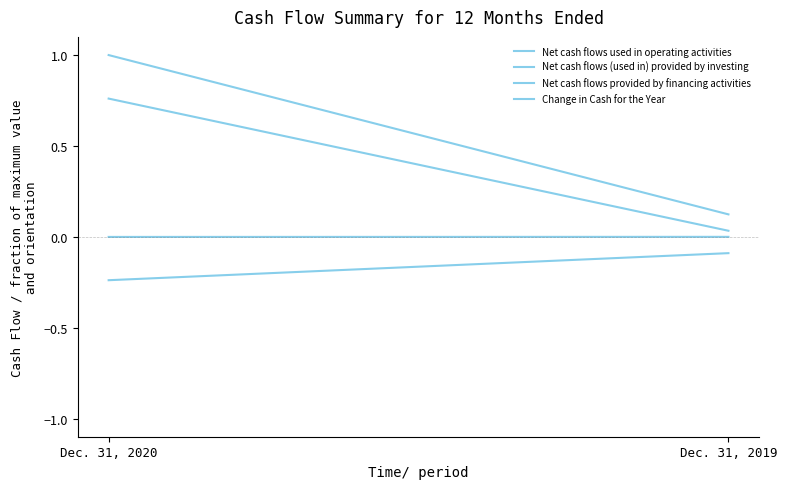

How many values in the Net cash flows provided by financing activities series are below 1?

1